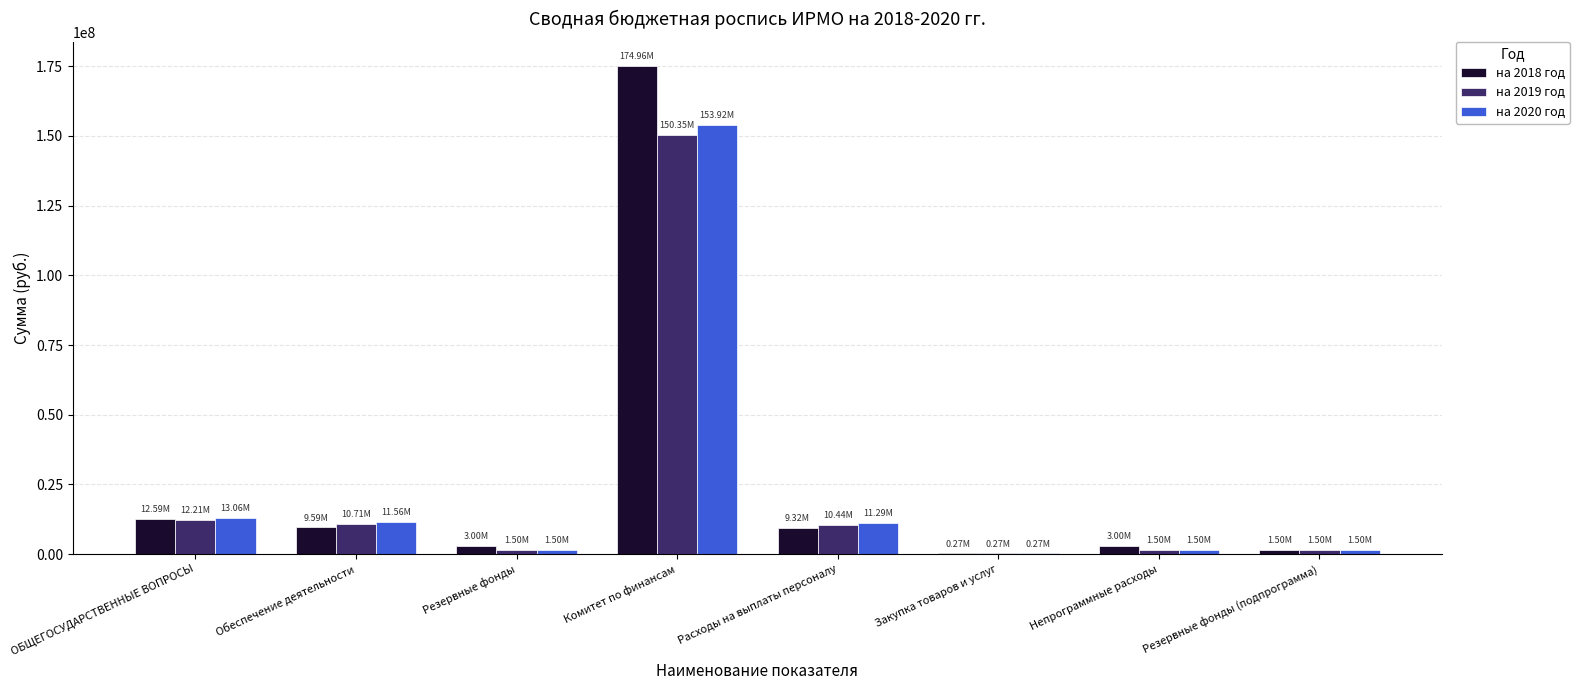

Between ОБЩЕГОСУДАРСТВЕННЫЕ ВОПРОСЫ and Комитет по финансам, which series saw the biggest shift?

на 2018 год